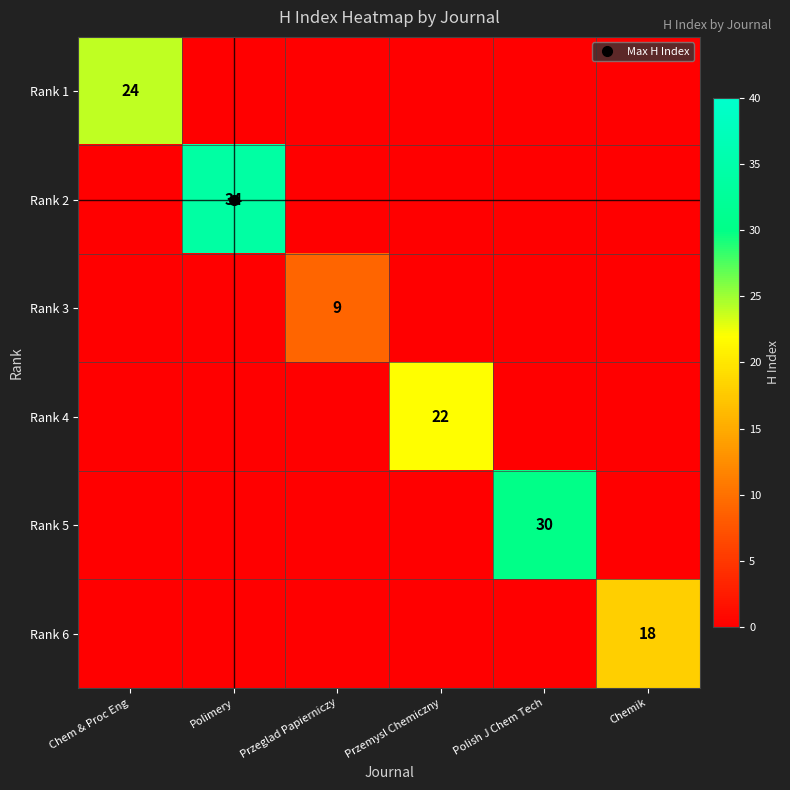

Rank the series by their maximum value, from highest to lowest.

Rank 2, Rank 5, Rank 1, Rank 4, Rank 6, Rank 3